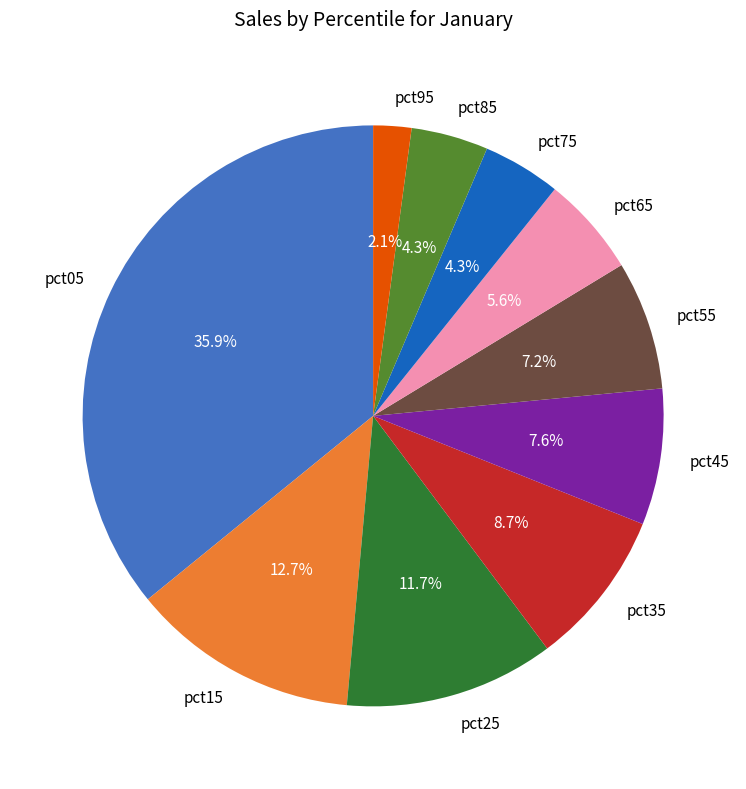

Which slice is the smallest?

pct95